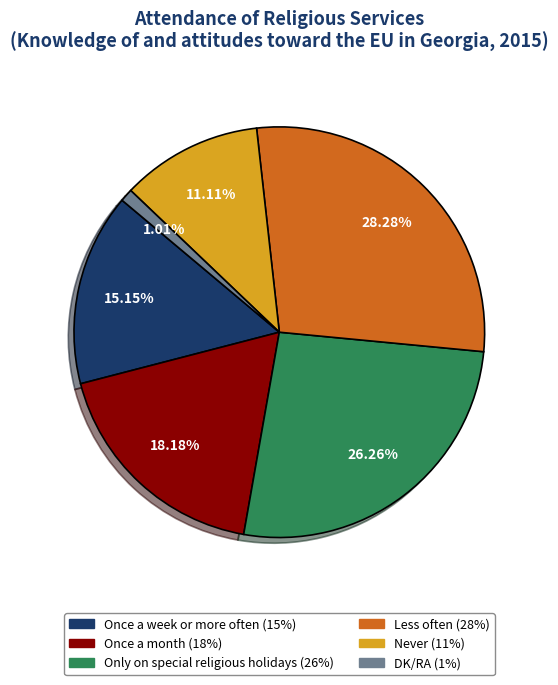

Which has a higher value, Once a week or more often or DK/RA?

Once a week or more often